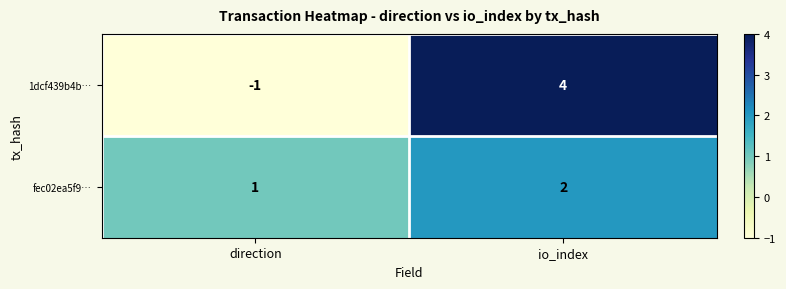

Which series has the largest range (max minus min)?

1dcf439b4b…